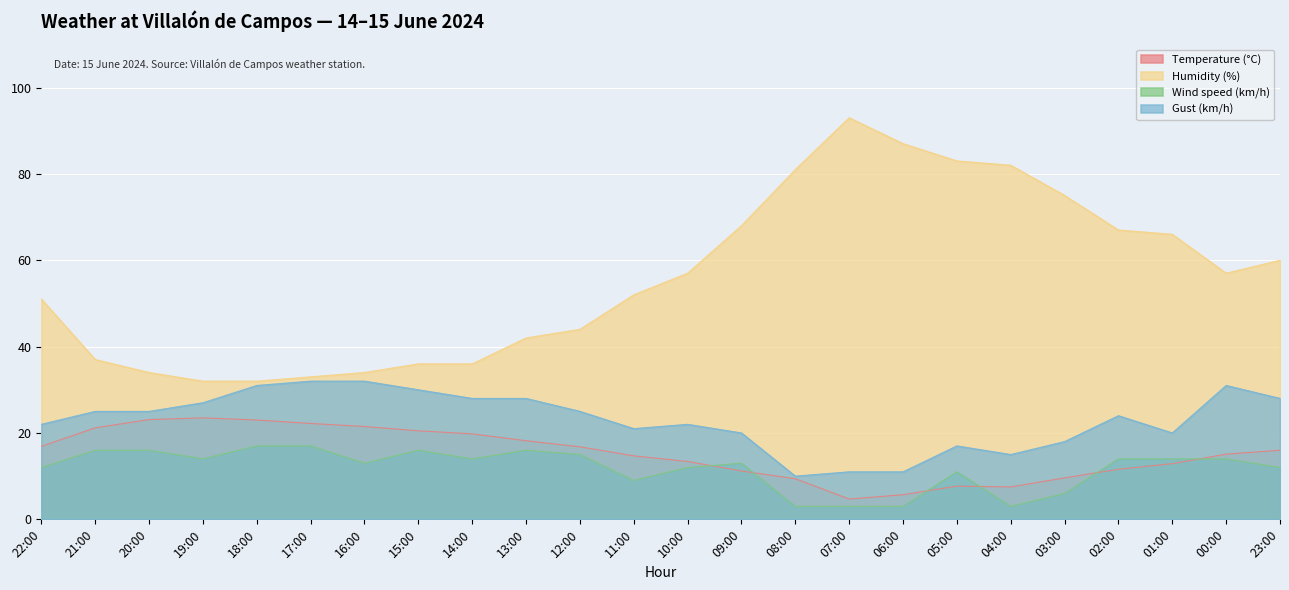

What are all the series names shown in the legend?

Temperature (°C), Humidity (%), Wind speed (km/h), Gust (km/h)